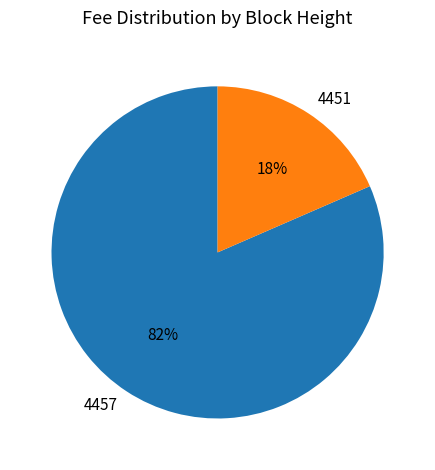

How many slices are in this pie chart?

2